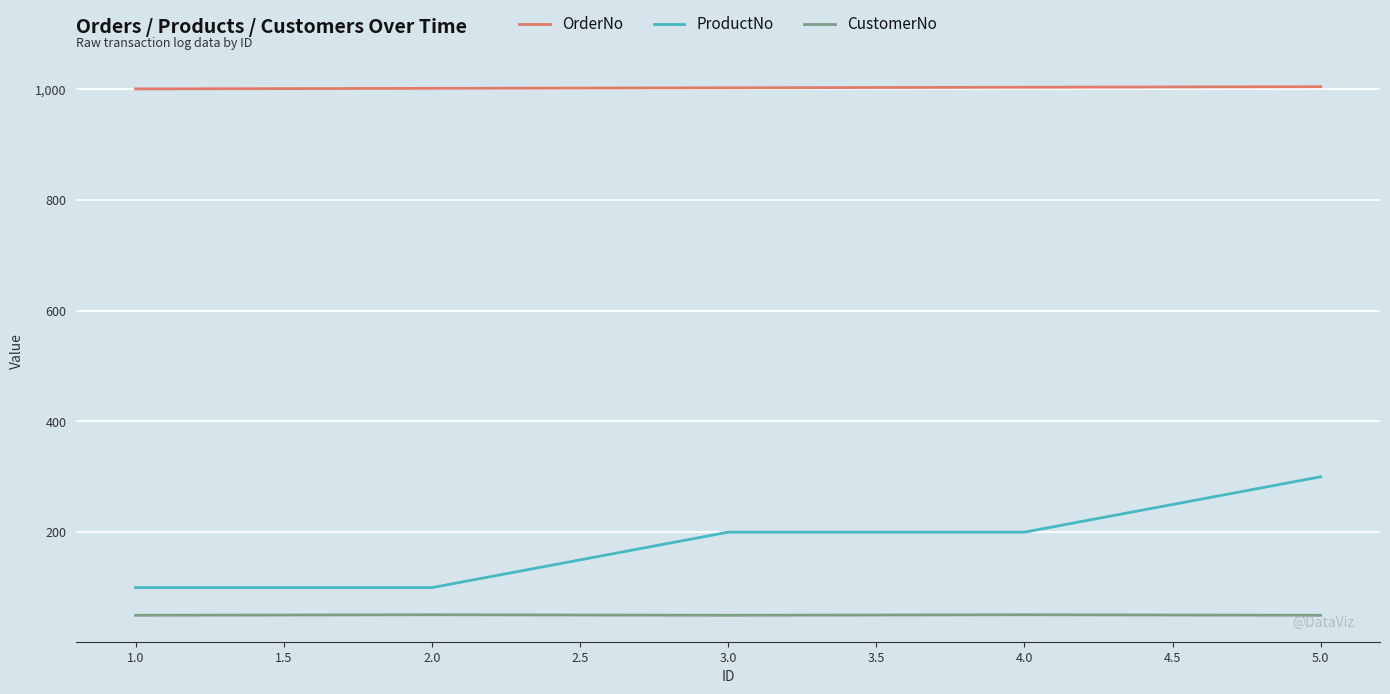

True or false: OrderNo and CustomerNo intersect in this chart.

False